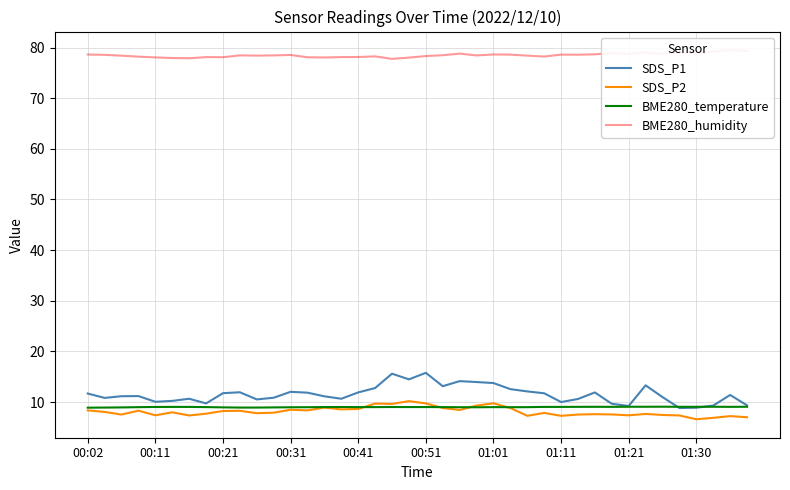

True or false: BME280_humidity and BME280_temperature intersect in this chart.

False